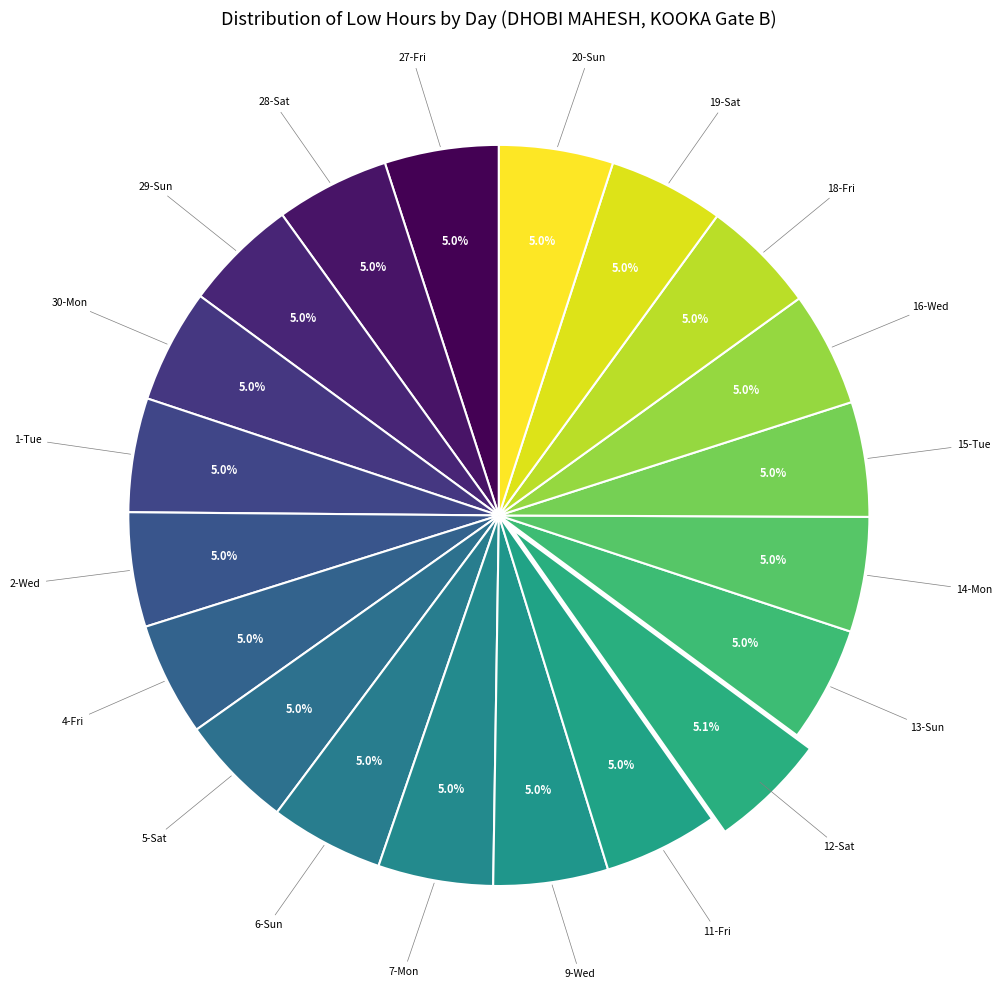

Is the sum of 30-Mon and 9-Wed greater than half?

No